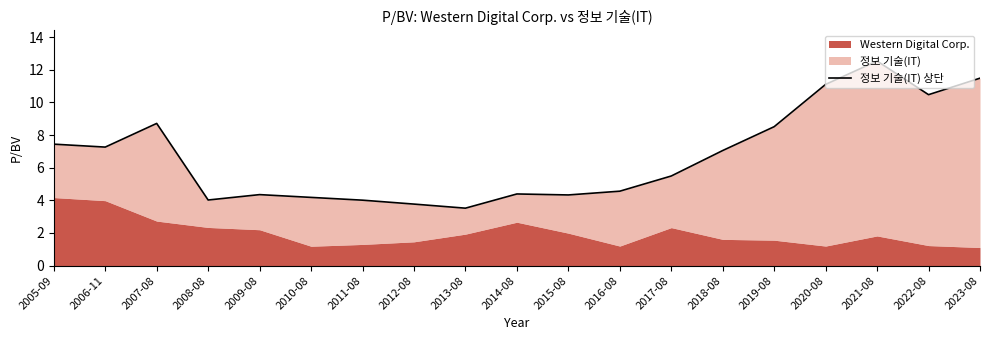

What is the change in value from 2019-08 to 2023-08?

+3.0